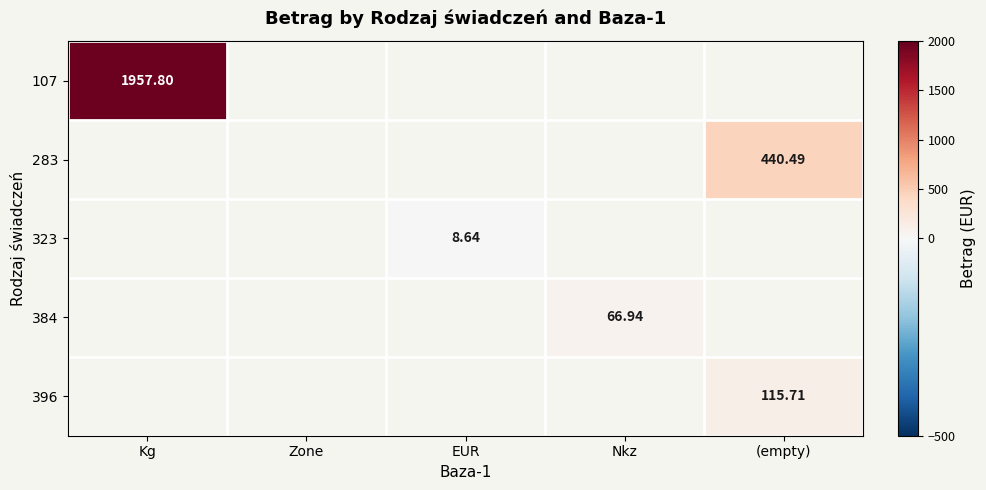

Which label corresponds to the largest value in the chart?

Kg